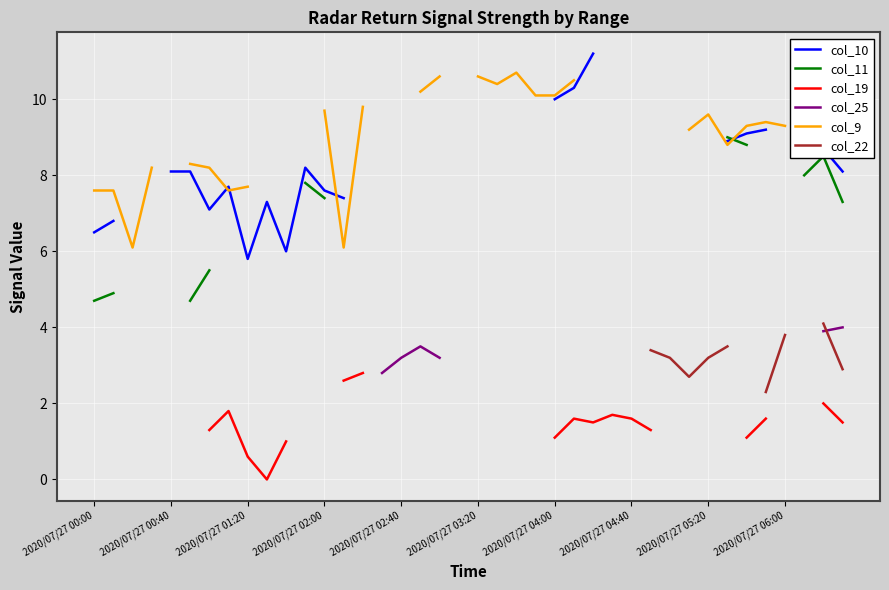

True or false: col_10 and col_11 cross at least once.

True